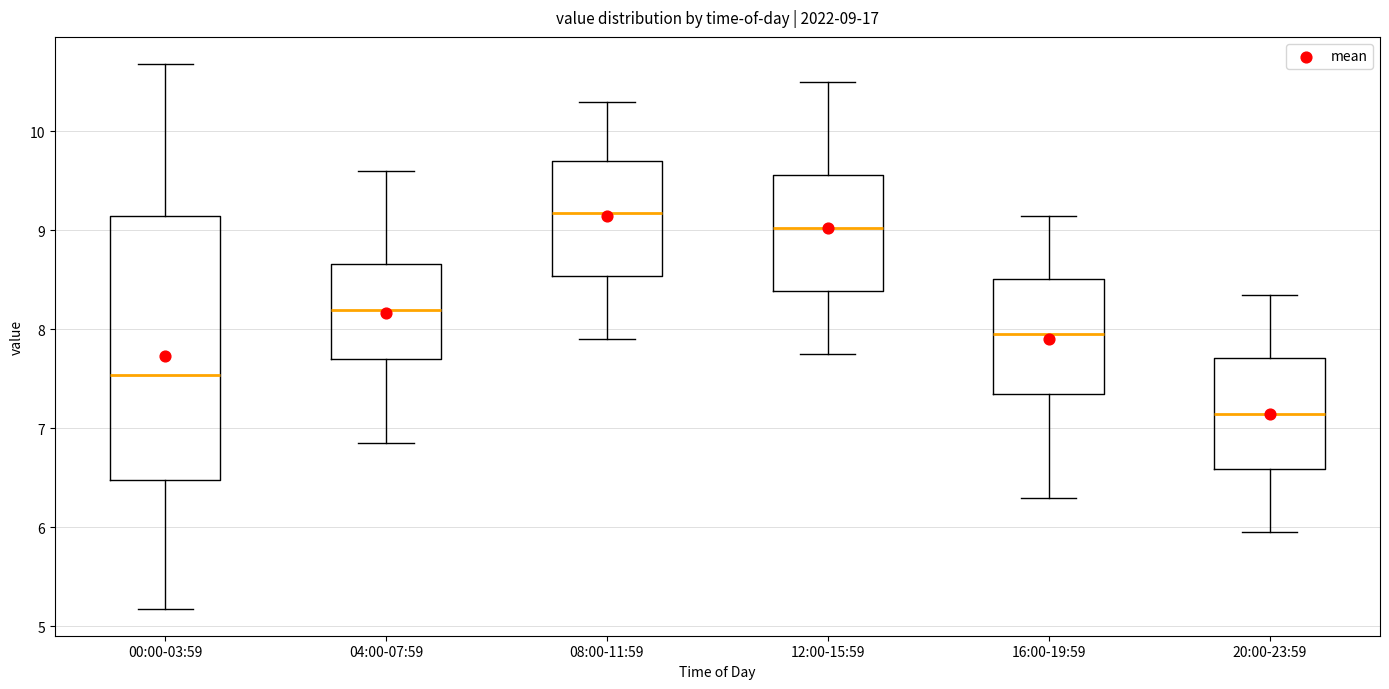

Which box is the tallest, from its lower edge to its upper edge?

00:00-03:59